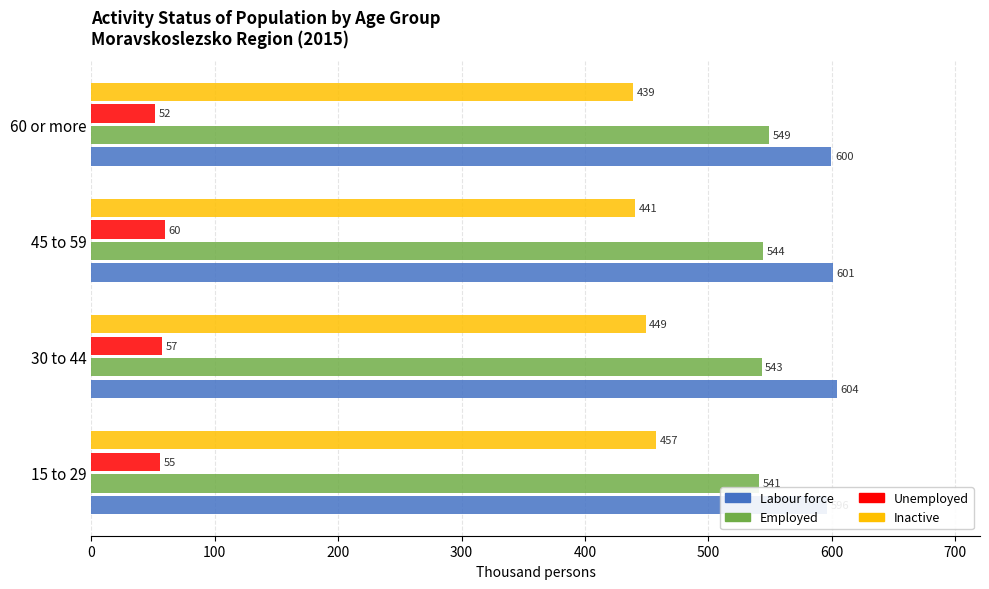

Which series has the largest range (max minus min)?

Inactive